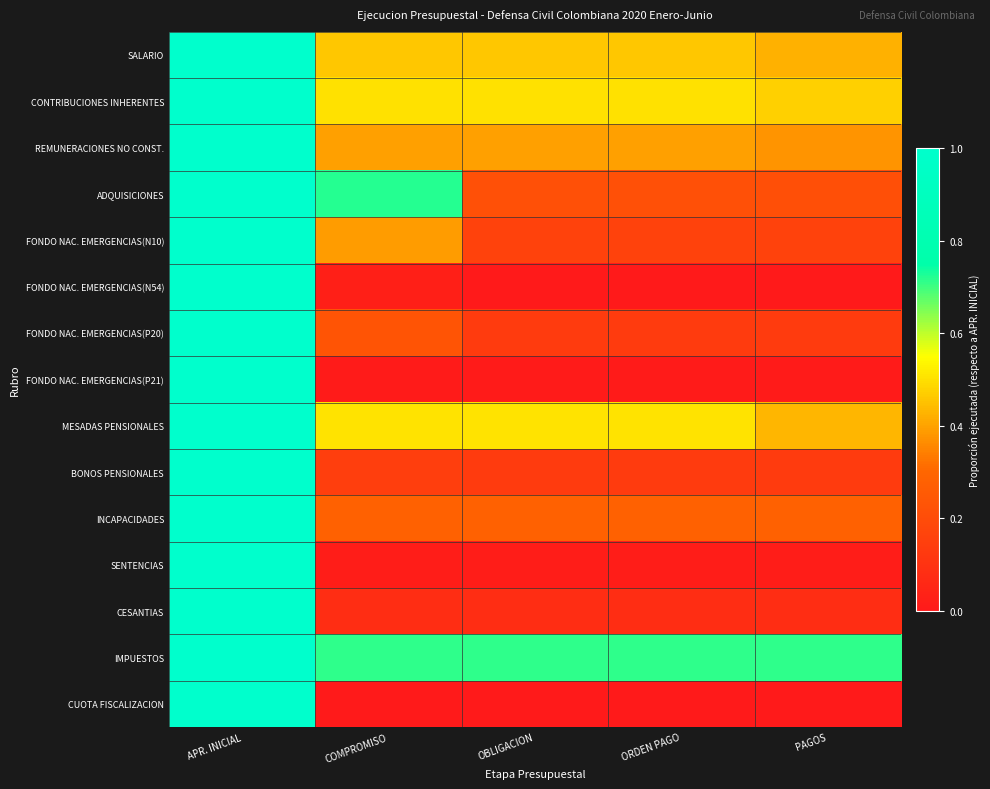

Which series has the largest total across all categories?

IMPUESTOS